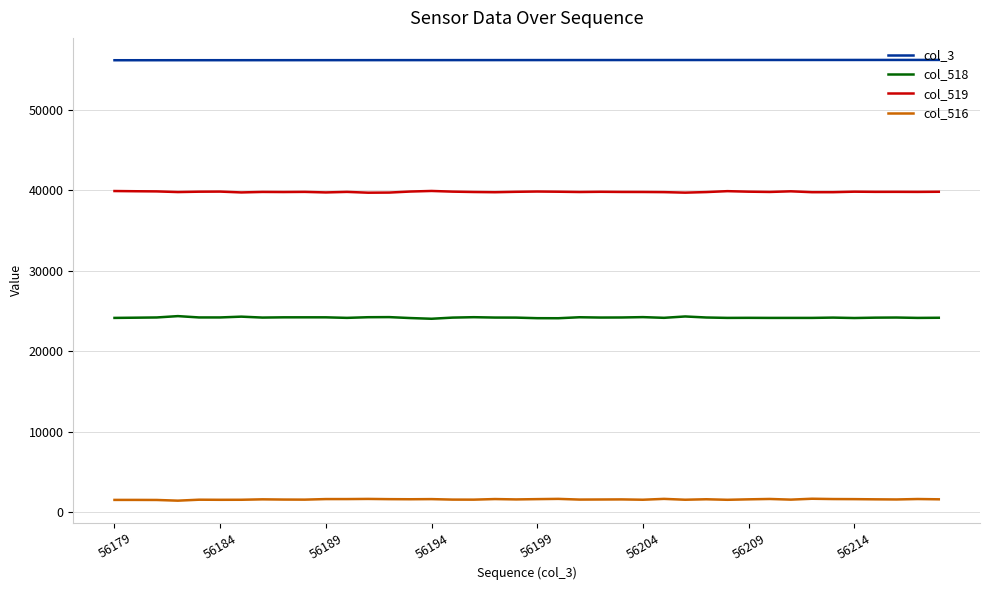

True or false: col_518 has more than 1 points higher than both neighbors.

True